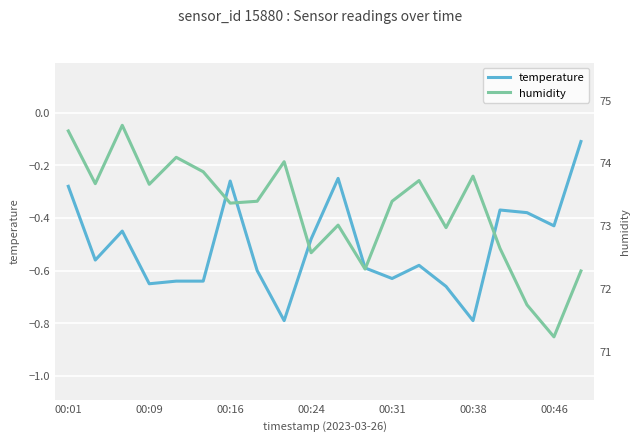

The value of temperature at 00:09 is -0.3. True or false?

False